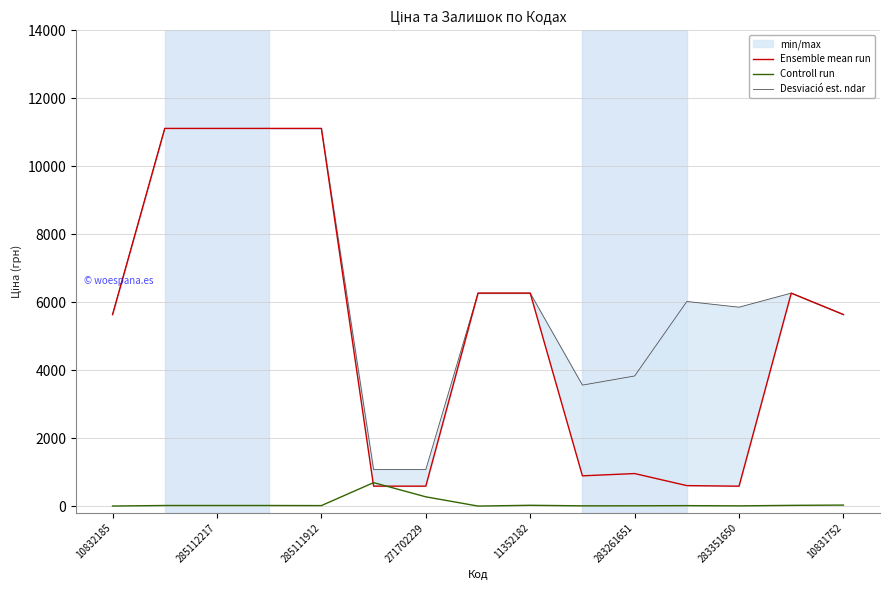

What is the maximum value for Controll run?

690